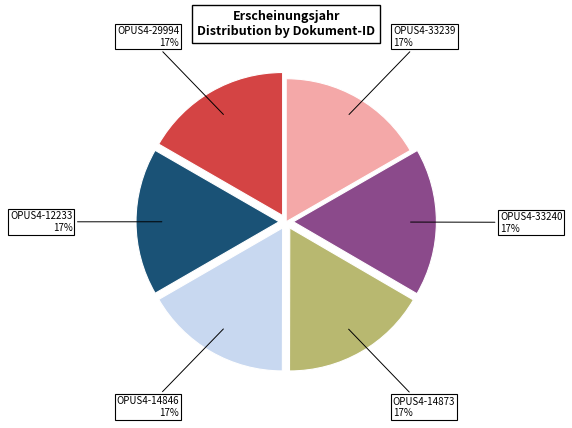

To the nearest percent, what is the average slice percentage?

17%